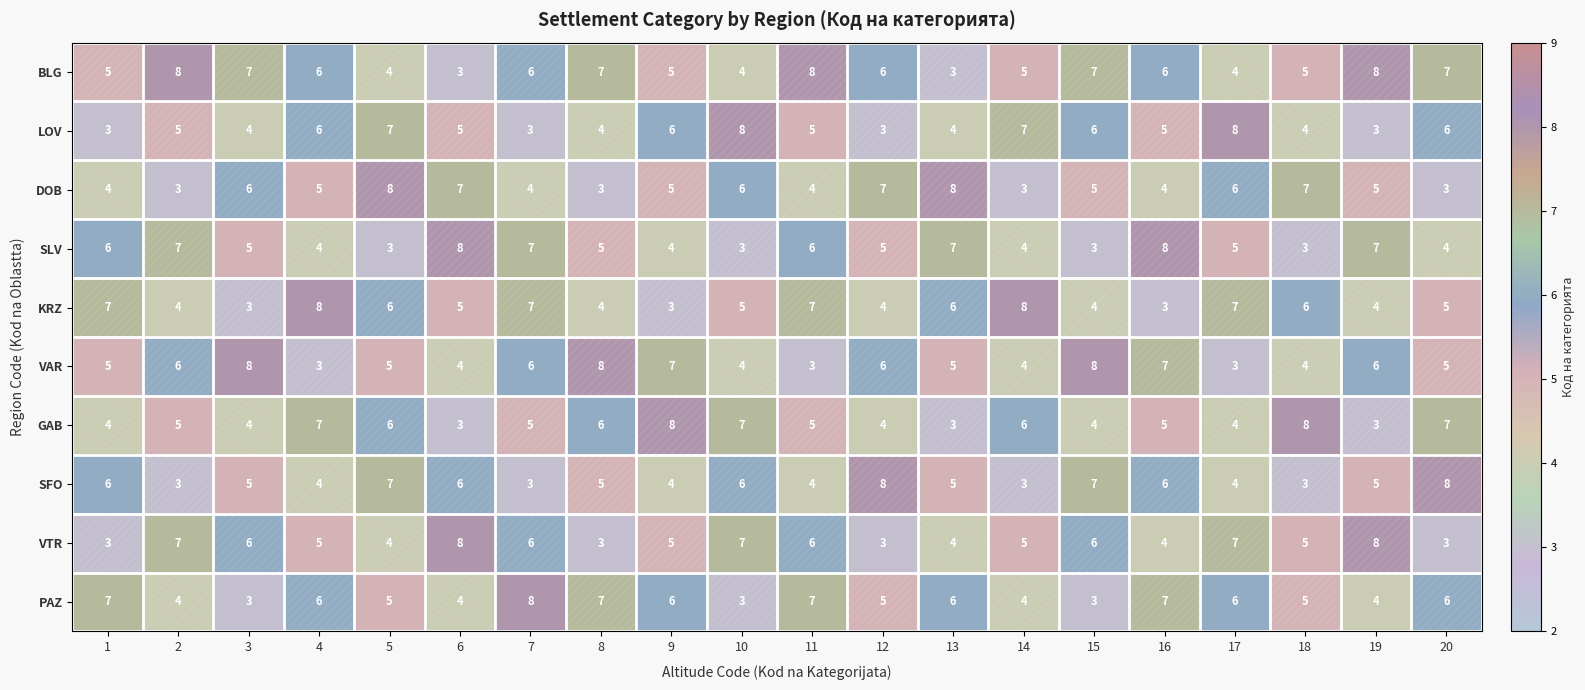

At how many categories does at least one series exceed 3?

20